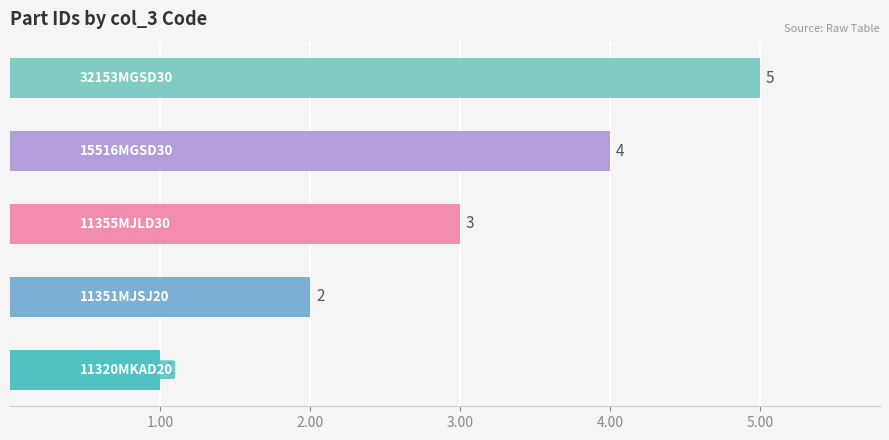

What is the sum of the values at 4.00 and 3.00?

7